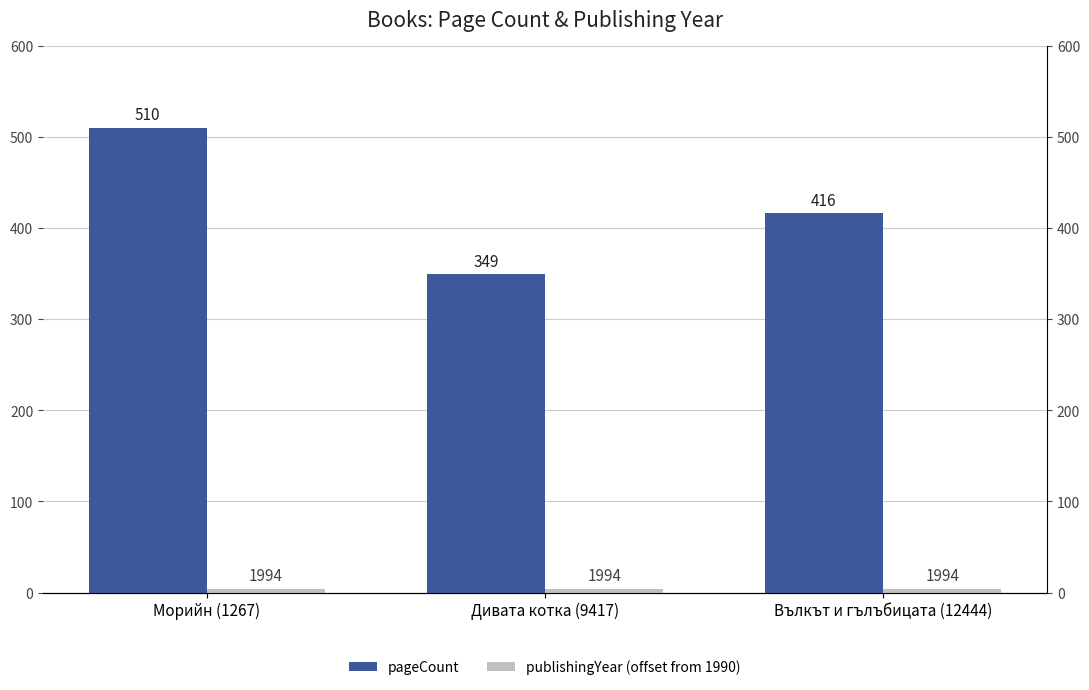

Which series changed the most between Морийн (1267) and Вълкът и гълъбицата (12444)?

pageCount